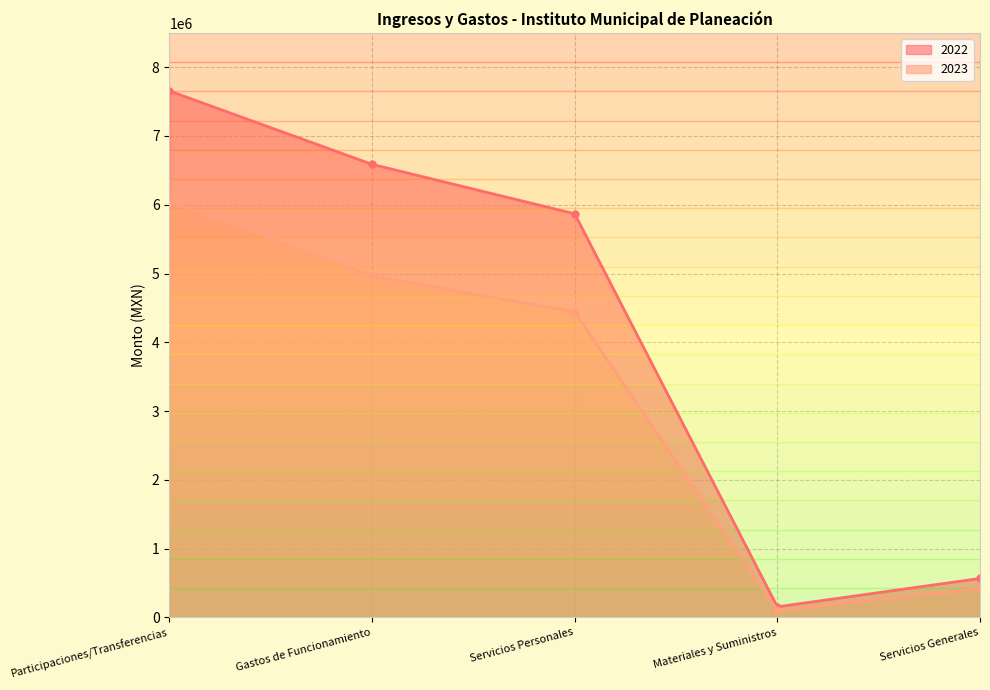

Count the number of data series in this chart.

2